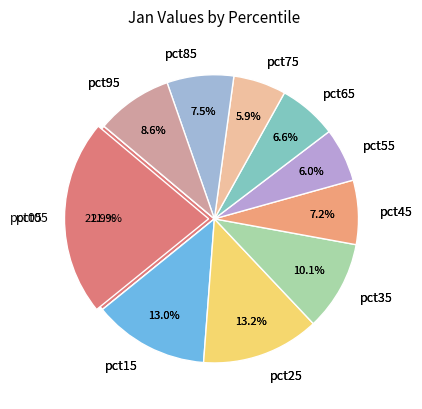

The pct25 slice represents 13% of the pie. True or false?

True